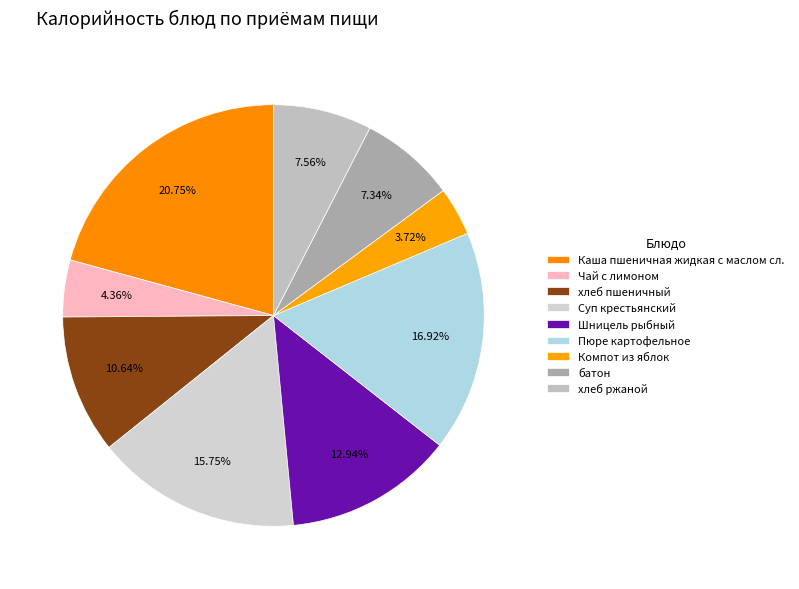

To the nearest percent, what is the average slice percentage?

11%